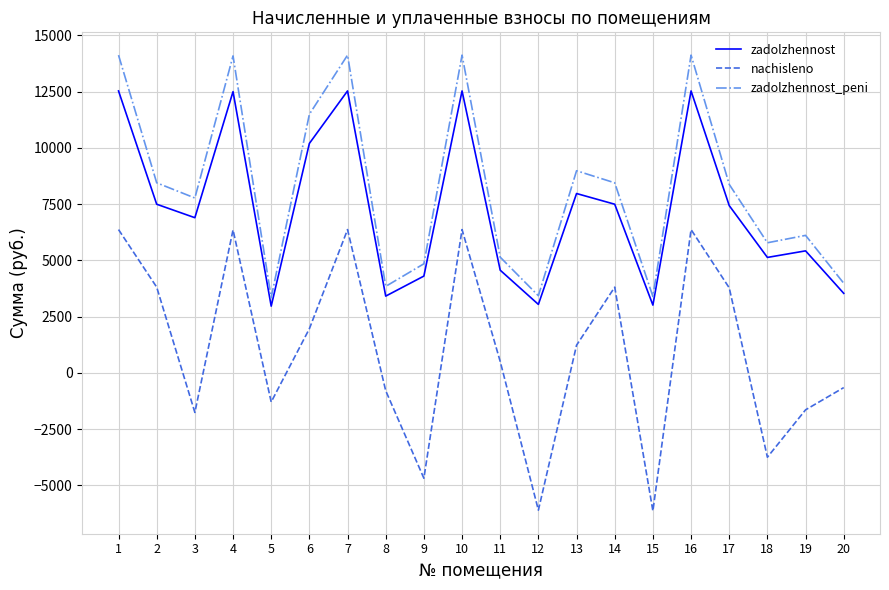

At 9, list the series in order from smallest to largest.

nachisleno, zadolzhennost, zadolzhennost_peni